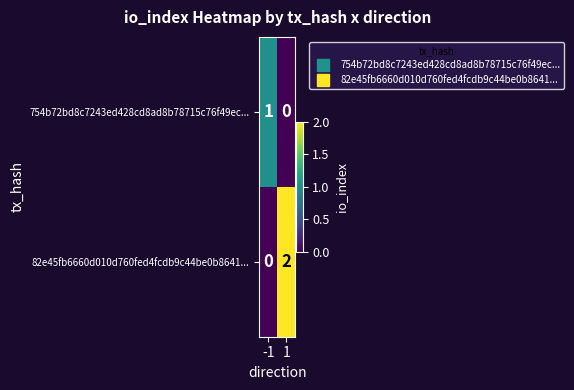

Reading left to right, extract all data points from this chart.

754b72bd8c7243ed428cd8ad8b78715c76f49ec...: -1=1	1=0
82e45fb6660d010d760fed4fcdb9c44be0b8641...: -1=0	1=2